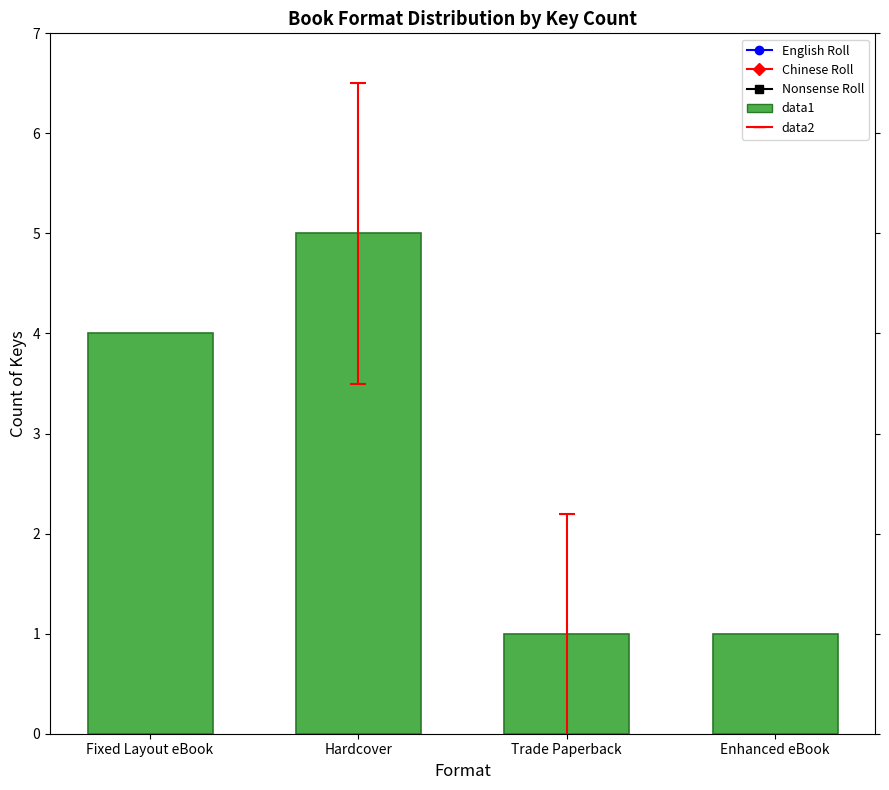

Are the bars grouped side by side (vs. stacked)?

No